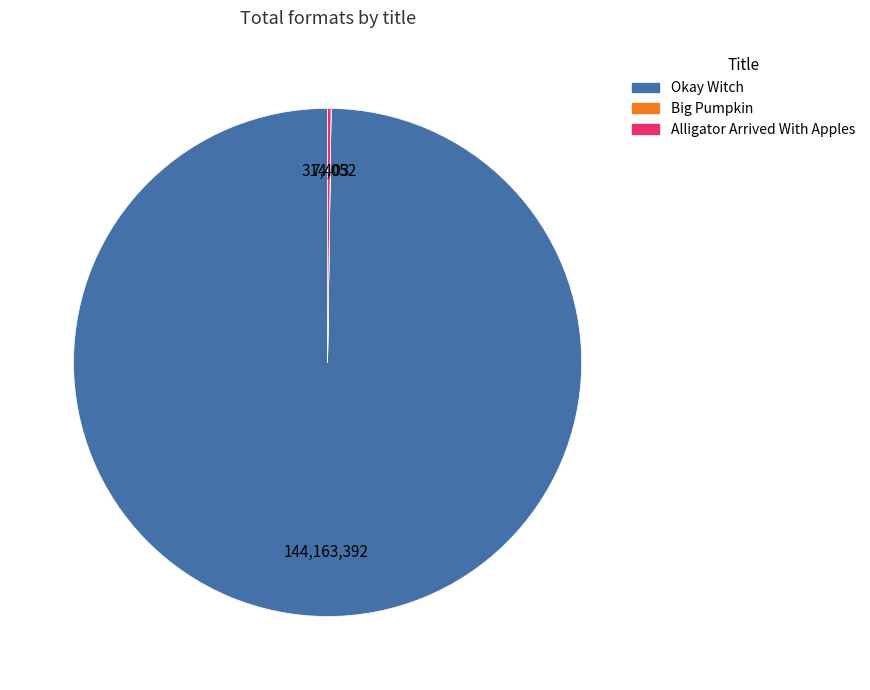

Which category has the biggest portion of the pie?

Okay Witch